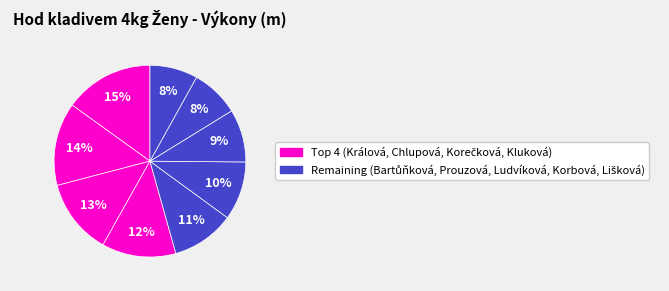

How many slices are in this pie chart?

9